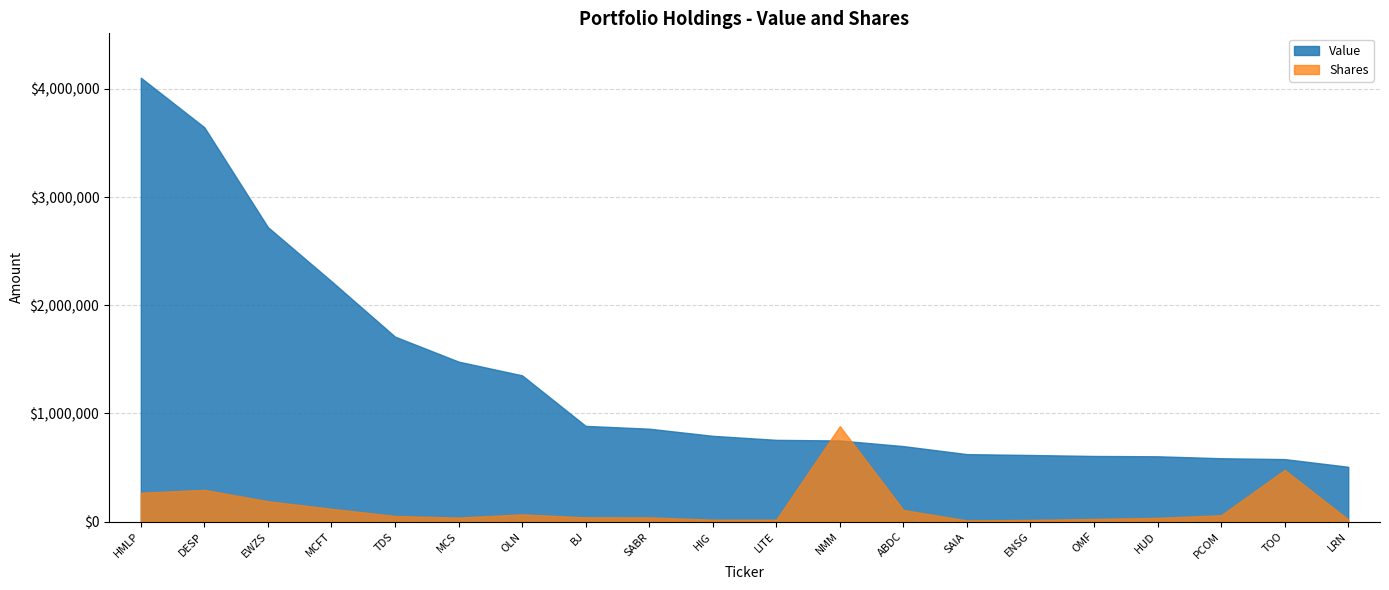

Where do Shares and Value first cross each other?

LITE and NMM